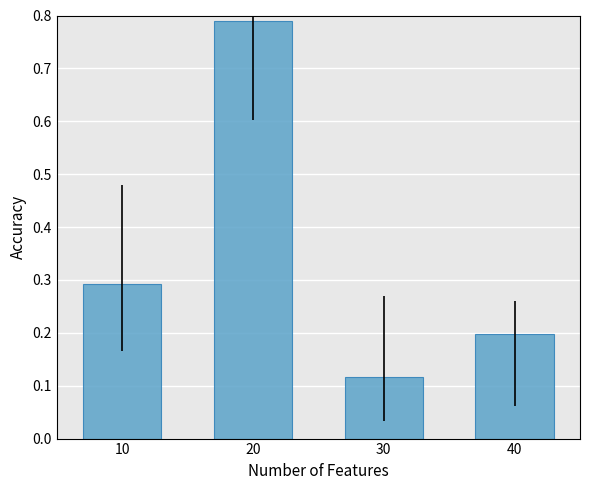

Does the chart contain stacked bars?

No